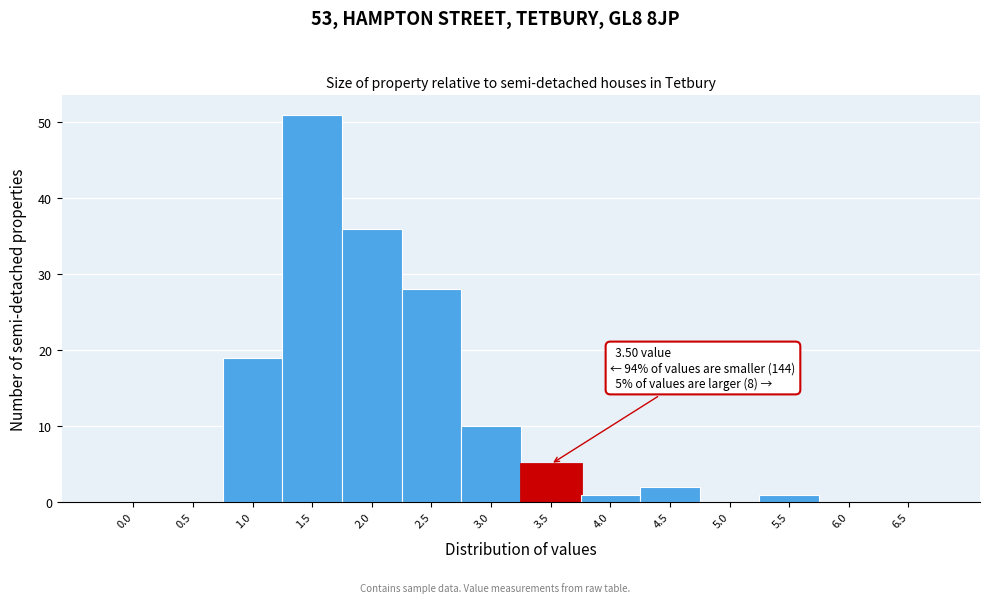

Reading left to right, what are all the values shown in this chart?

0.0=0	0.5=0	1.0=19	1.5=51	2.0=36	2.5=28	3.0=10	3.5=5	4.0=1	4.5=2	5.0=0	5.5=1	6.0=0	6.5=0